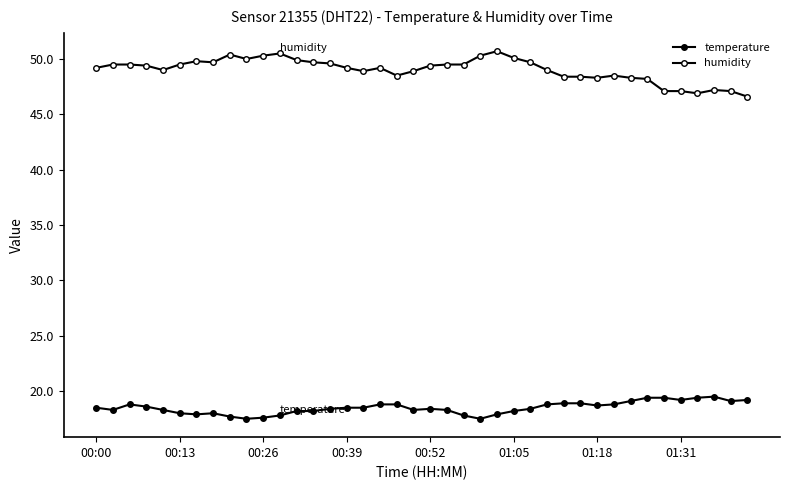

Where is temperature nearest to the value 18?

00:13